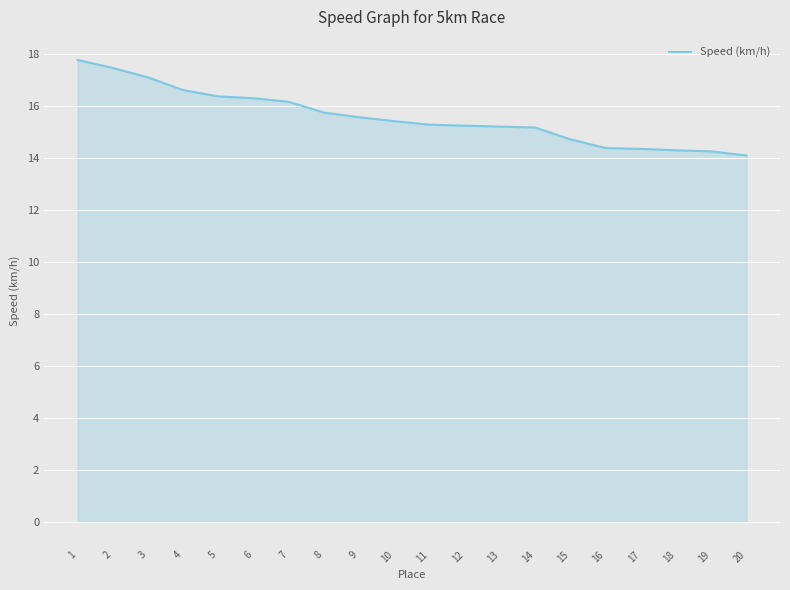

True or false: the data shows 26.5 at 3.

False